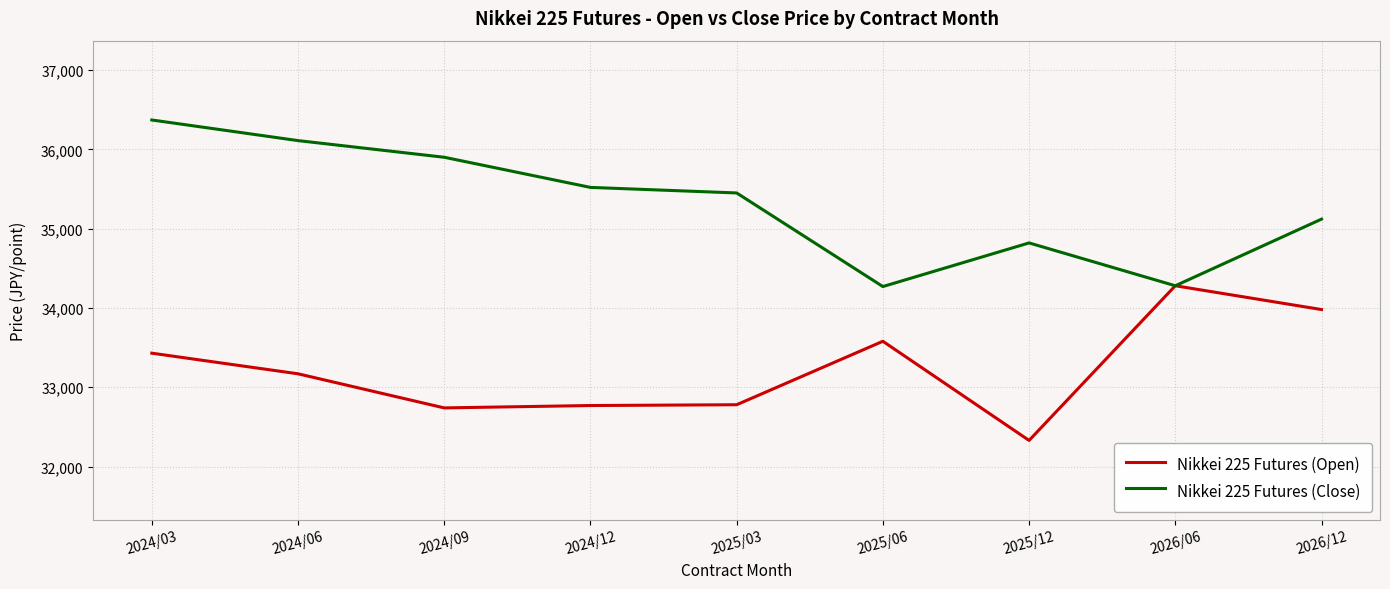

What is the difference between the maximum and minimum values in the Nikkei 225 Futures (Open) series?

1950